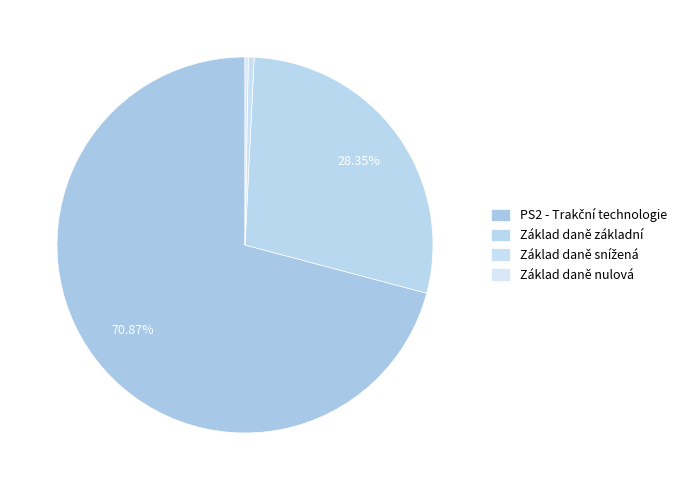

To the nearest percent, what is the difference between the PS2 - Trakční technologie and Základ daně nulová slice percentages?

71%